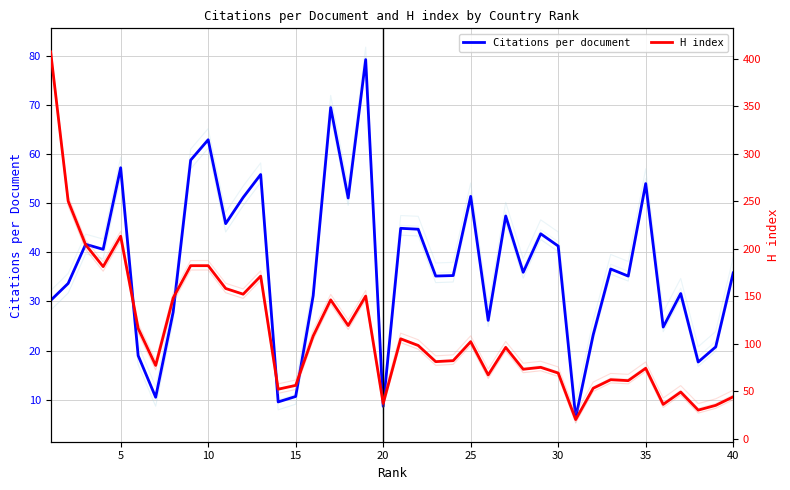

What is the approximate value of Citations per document at 35?

54.0